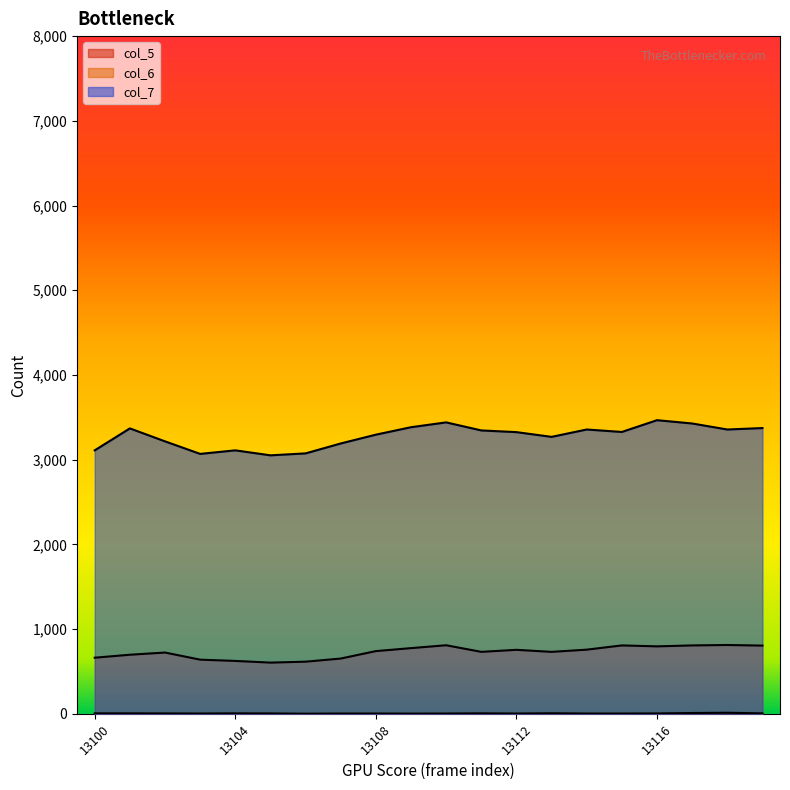

What is the approximate value of col_6 at 13101?

697